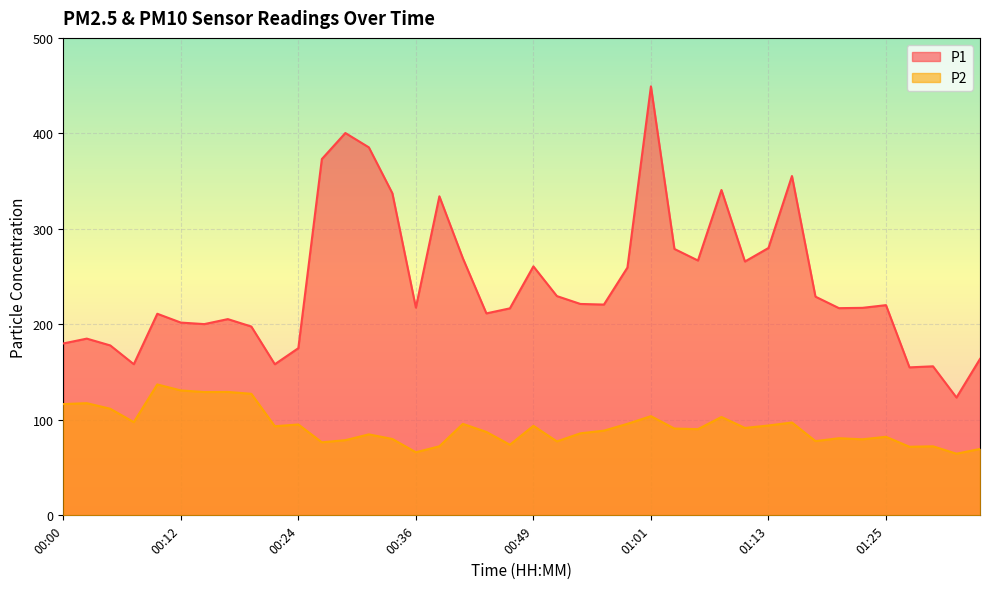

Where is the first local minimum for P2?

00:07